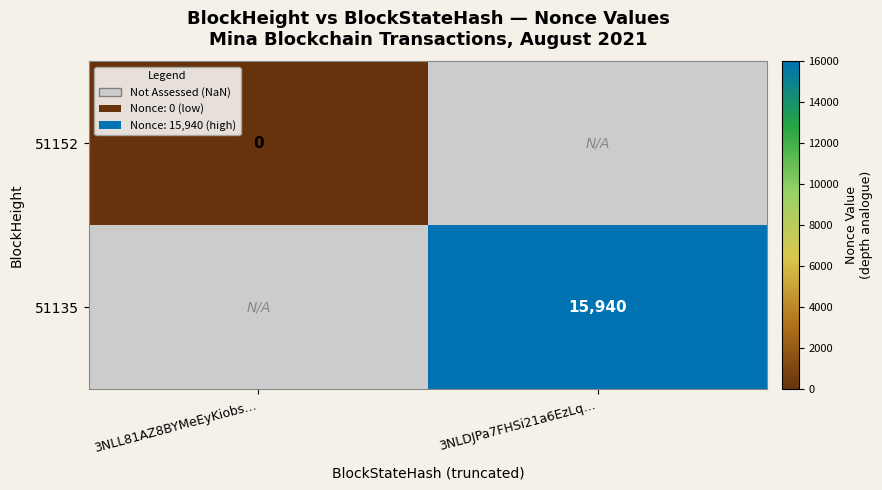

True or false: 51135 has a value of 15940 at 3NLDJPa7FHSi21a6EzLq….

True